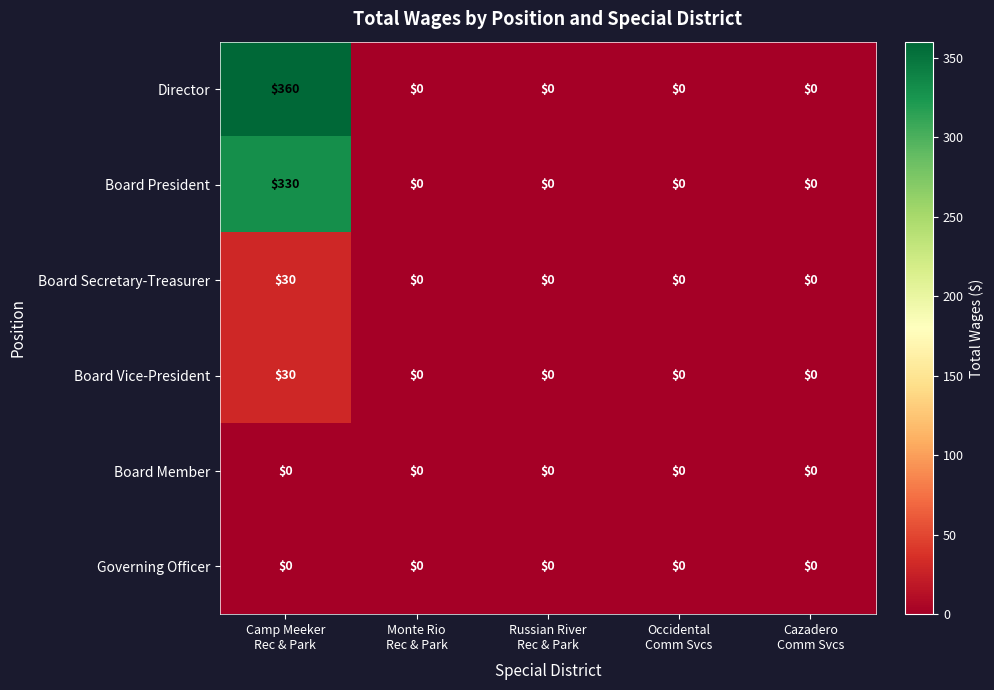

What is the sum of all Board President values?

330